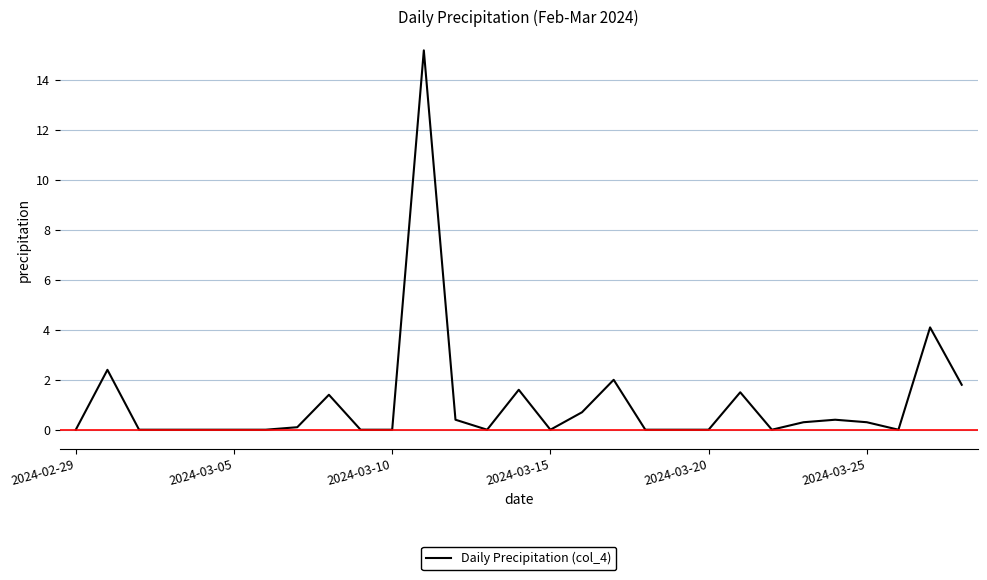

Is this an area chart (filled region under the line)?

No